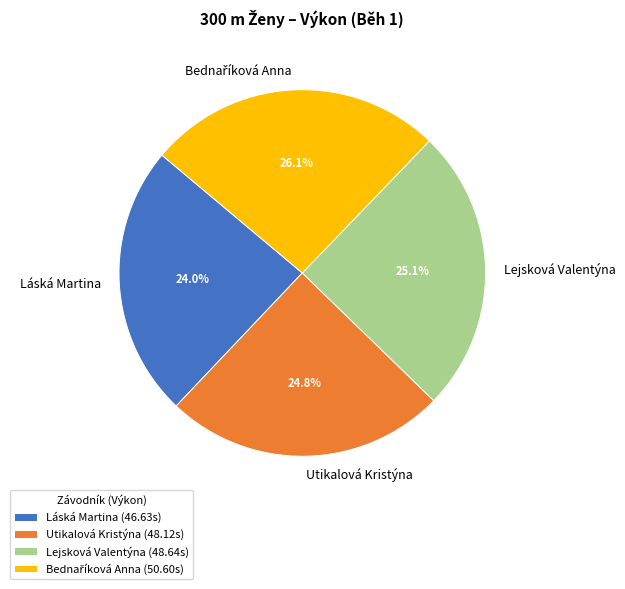

Does Utikalová Kristýna represent more than half of the total?

No